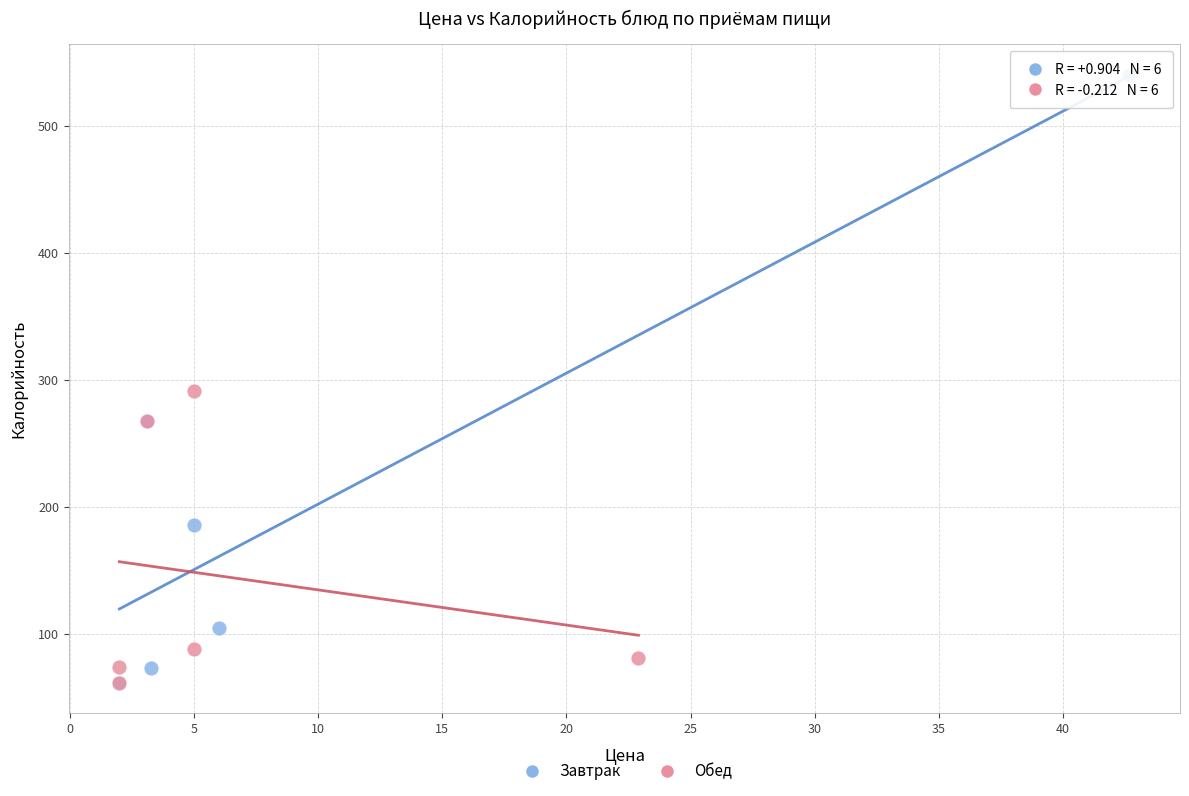

Which series has the largest Y range (max minus min)?

Завтрак